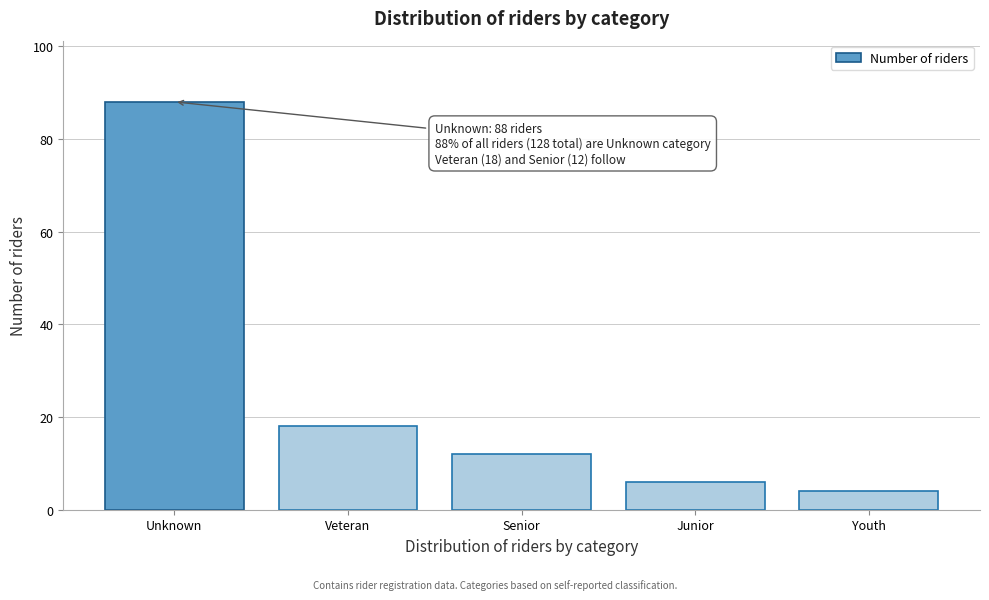

Reading left to right, list all the values displayed in this chart.

Unknown=88	Veteran=18	Senior=12	Junior=6	Youth=4